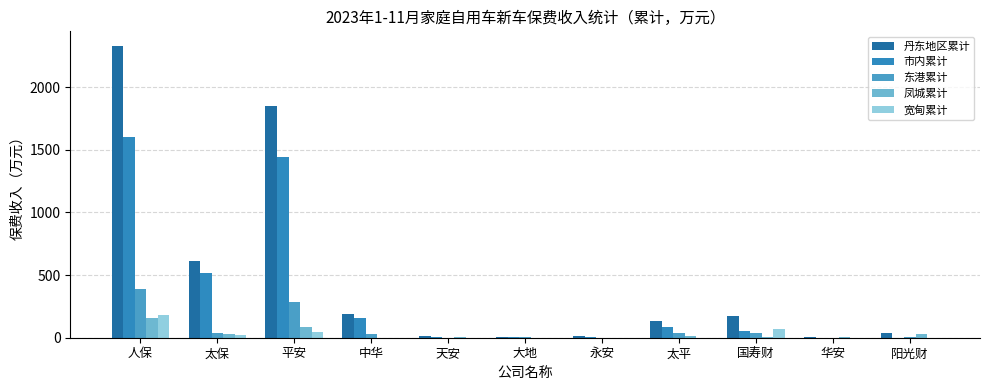

What is the label of the 2nd bar from the right?

华安